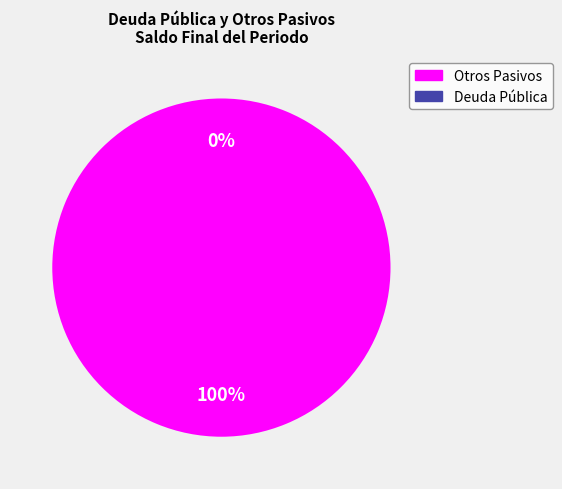

To the nearest percent, what is the combined percentage of Deuda Pública and Otros Pasivos?

100%